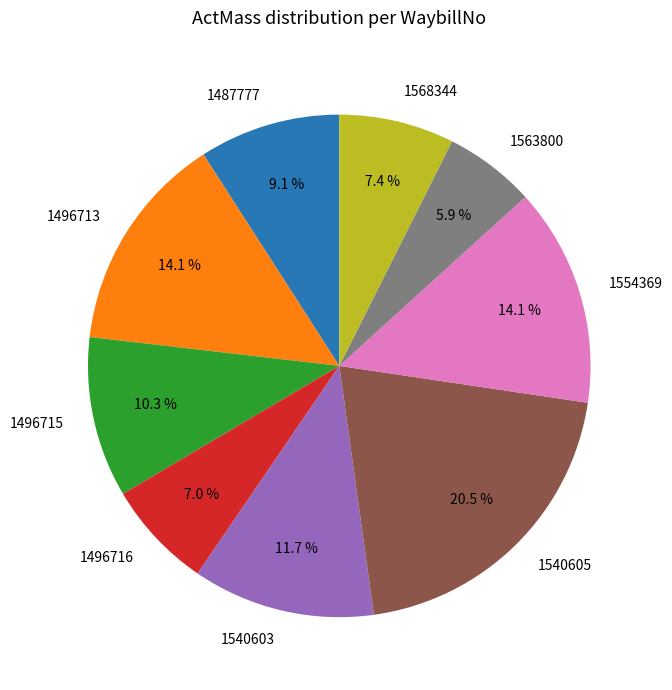

Does 1540603 represent more than half of the total?

No